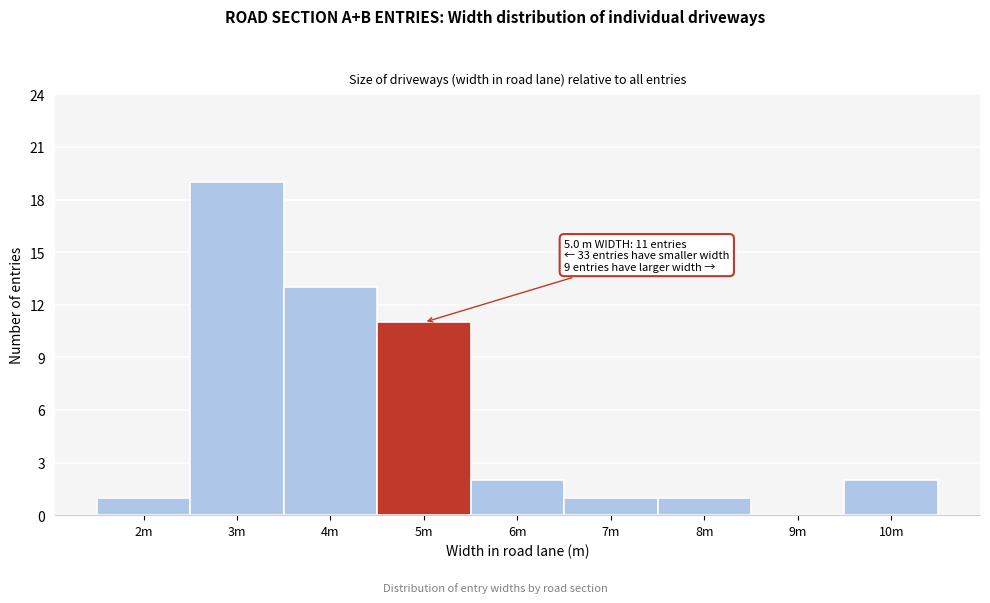

Reading right to left, transcribe all the data shown in this chart.

10m=2	9m=0	8m=1	7m=1	6m=2	5m=11	4m=13	3m=19	2m=1